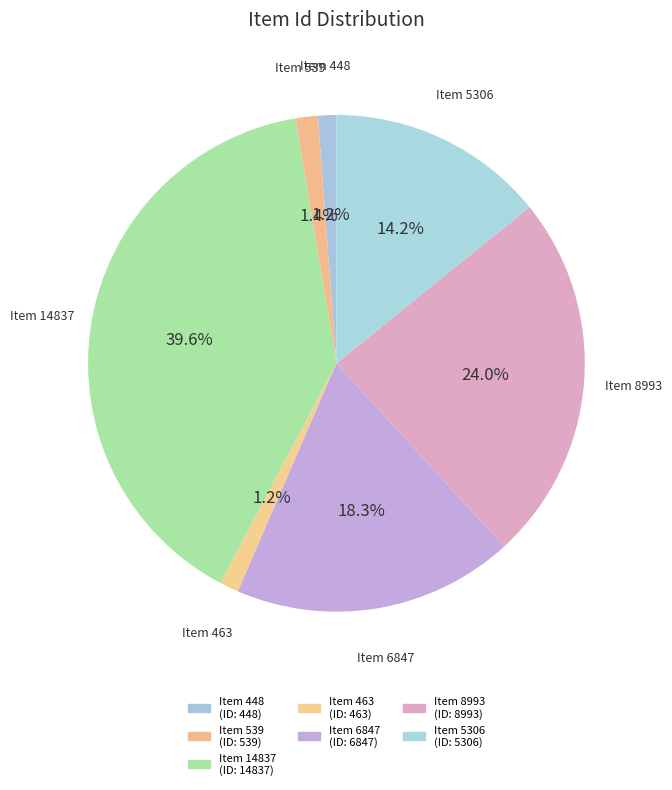

Approximately how many times larger is the value at Item 448 compared to Item 463?

1.0